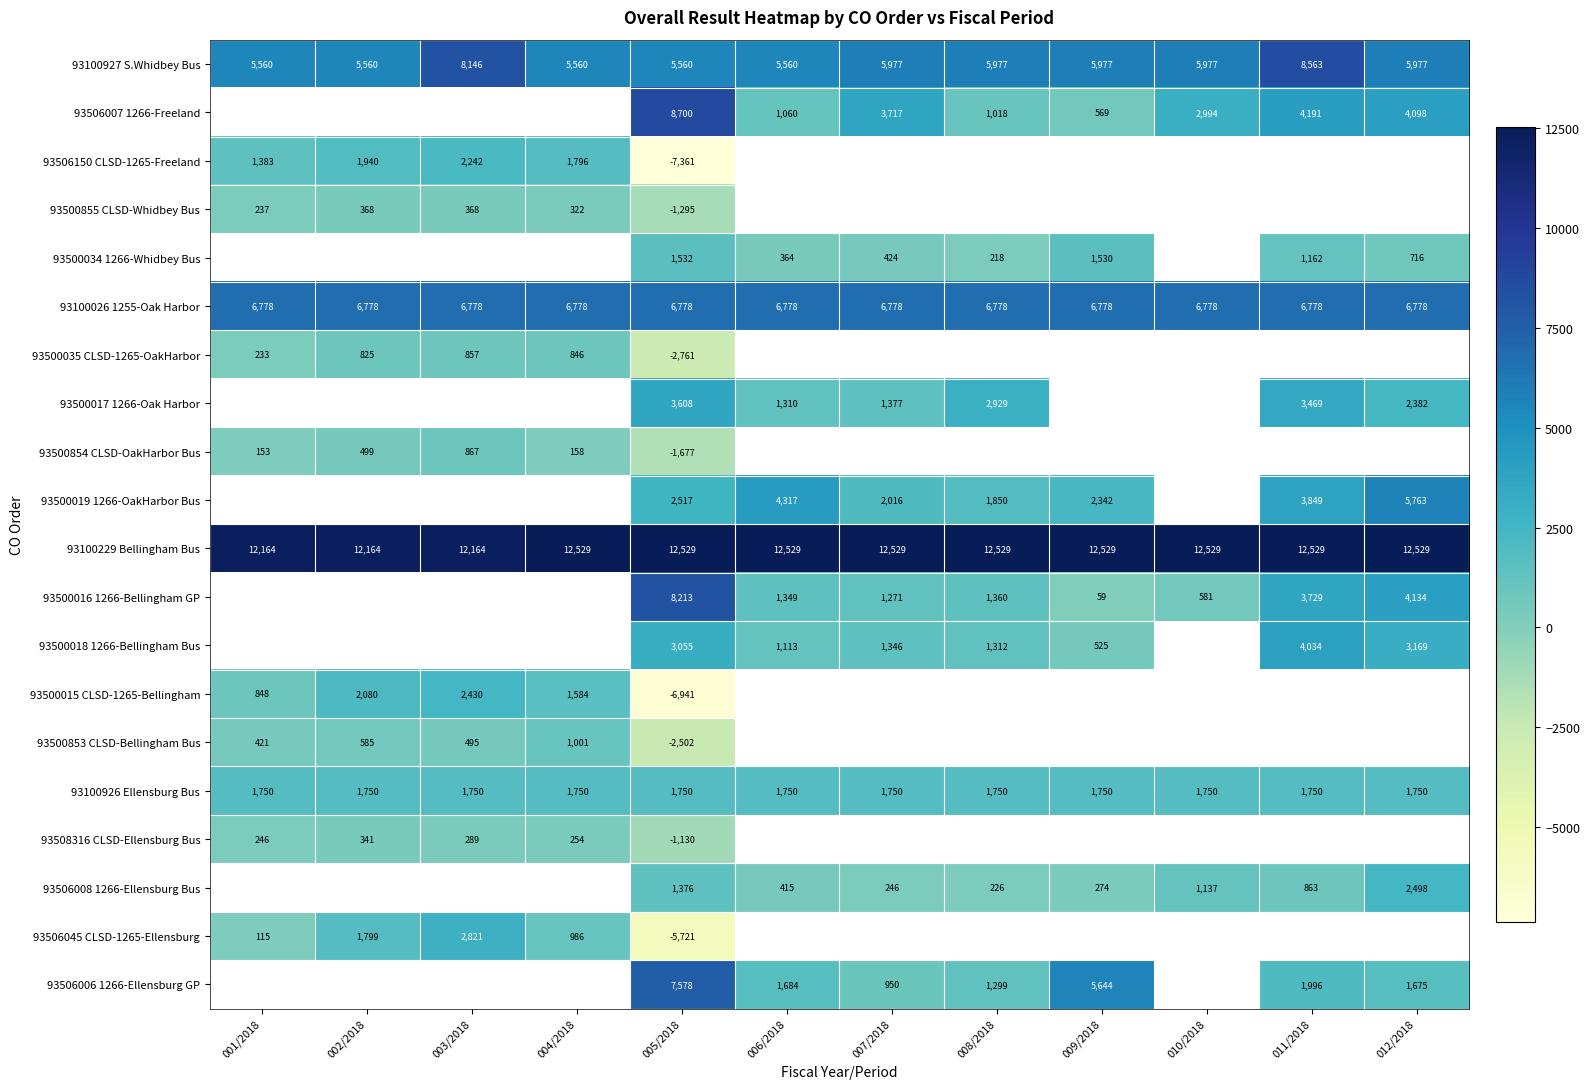

True or false: 93100927 S.Whidbey Bus has a value of 5977.0 at 012/2018.

True